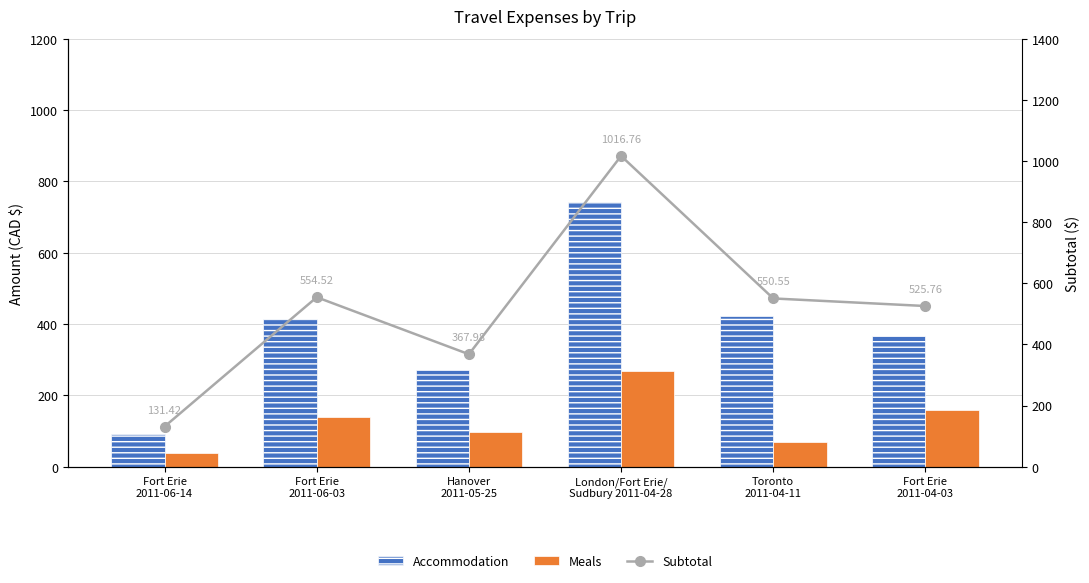

What position from the left is London/Fort Erie/
Sudbury 2011-04-28?

4